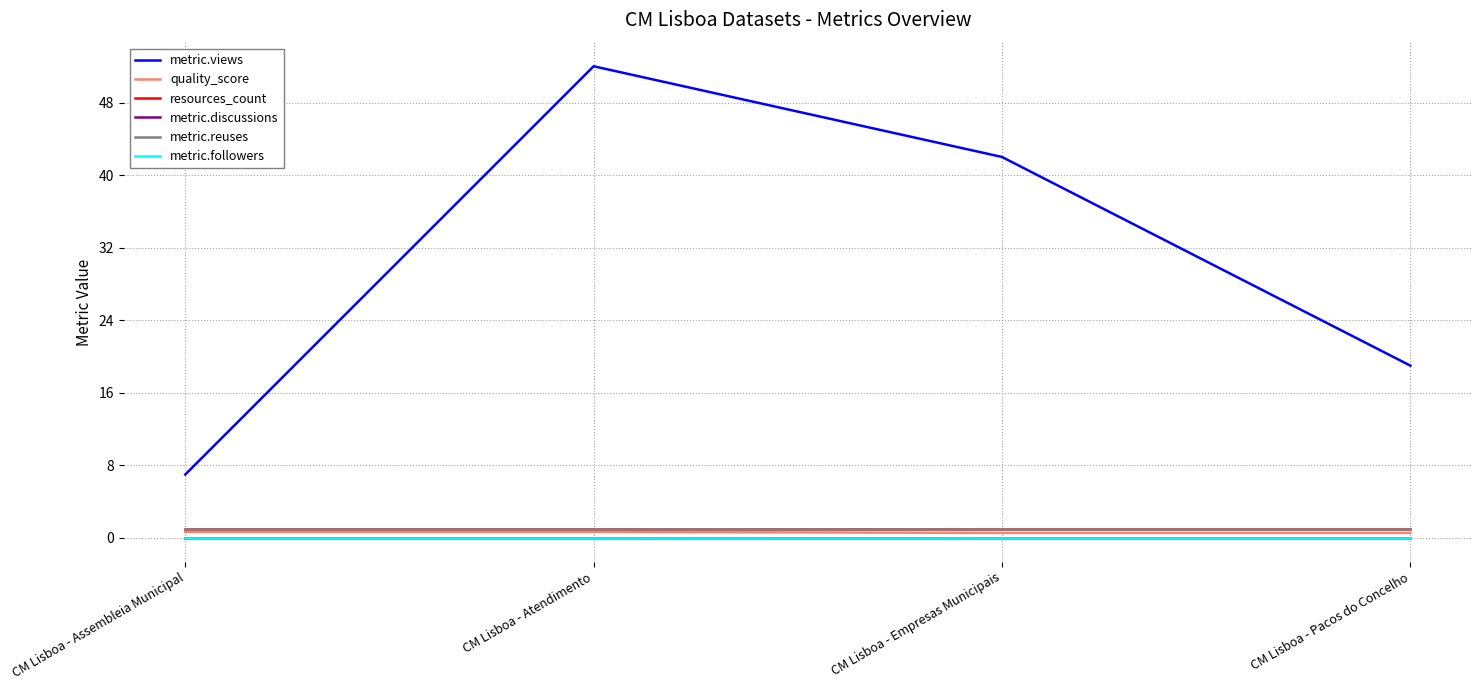

Which series changed the most between CM Lisboa - Atendimento and CM Lisboa - Empresas Municipais?

metric.views